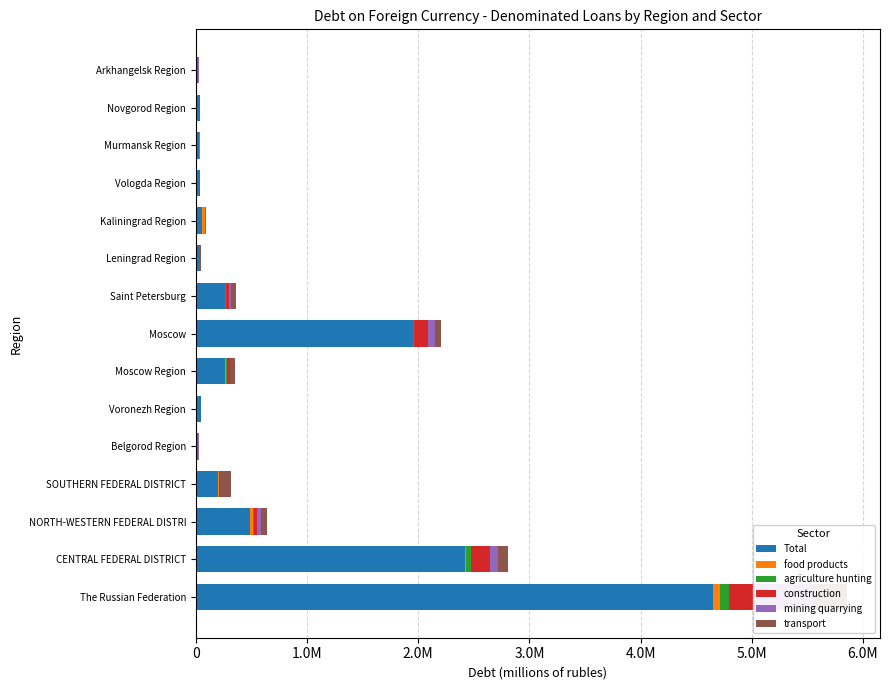

What position from the left is Belgorod Region?

5